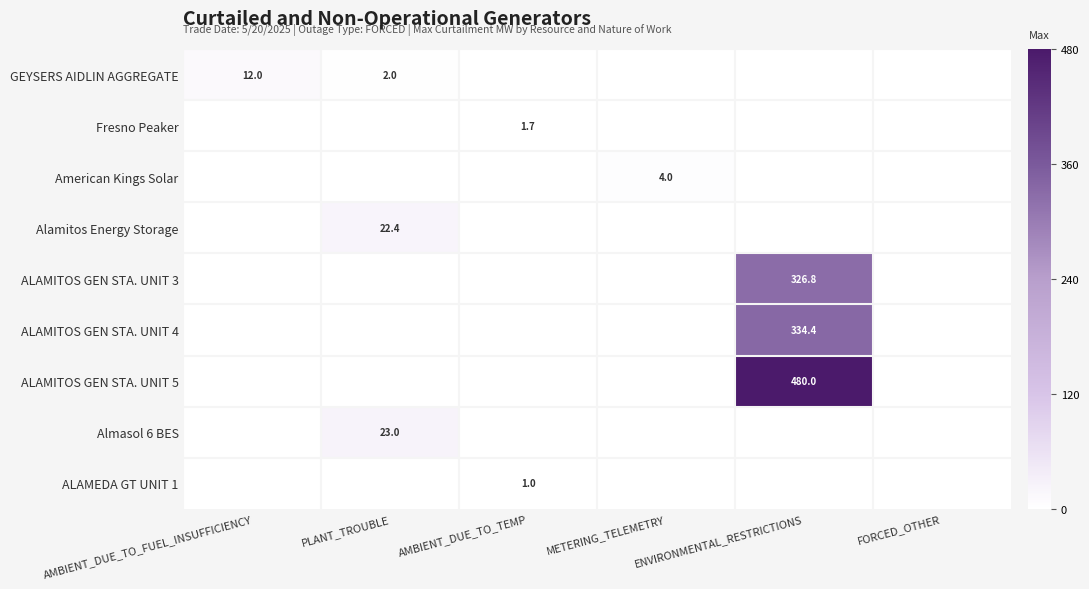

Is it true that GEYSERS AIDLIN AGGREGATE equals 2.0 at PLANT_TROUBLE?

True